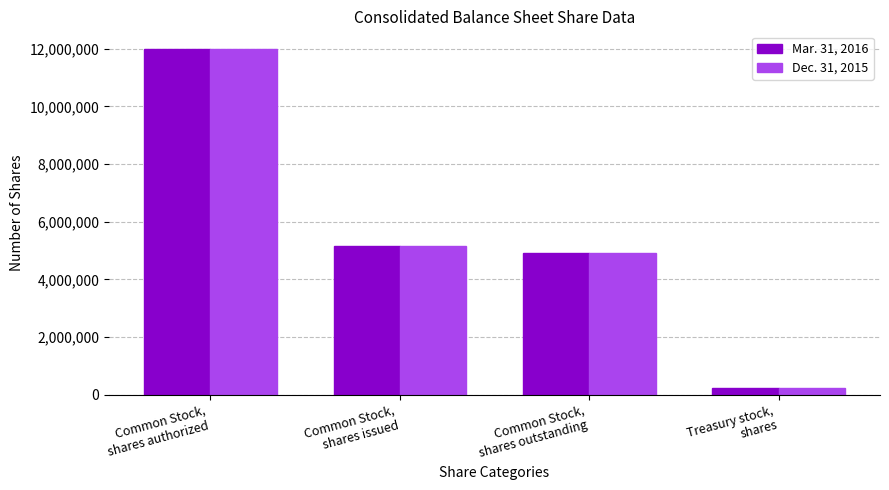

How many series are shown in this chart?

2